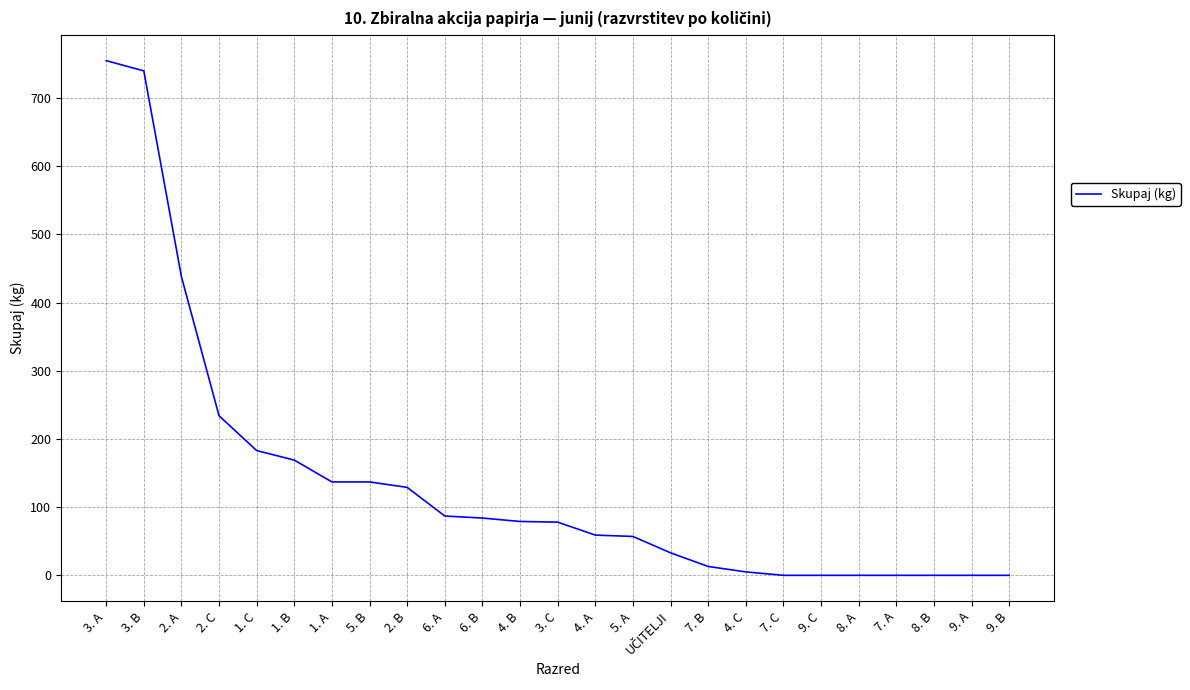

What is the difference between the maximum and second lowest values?

755